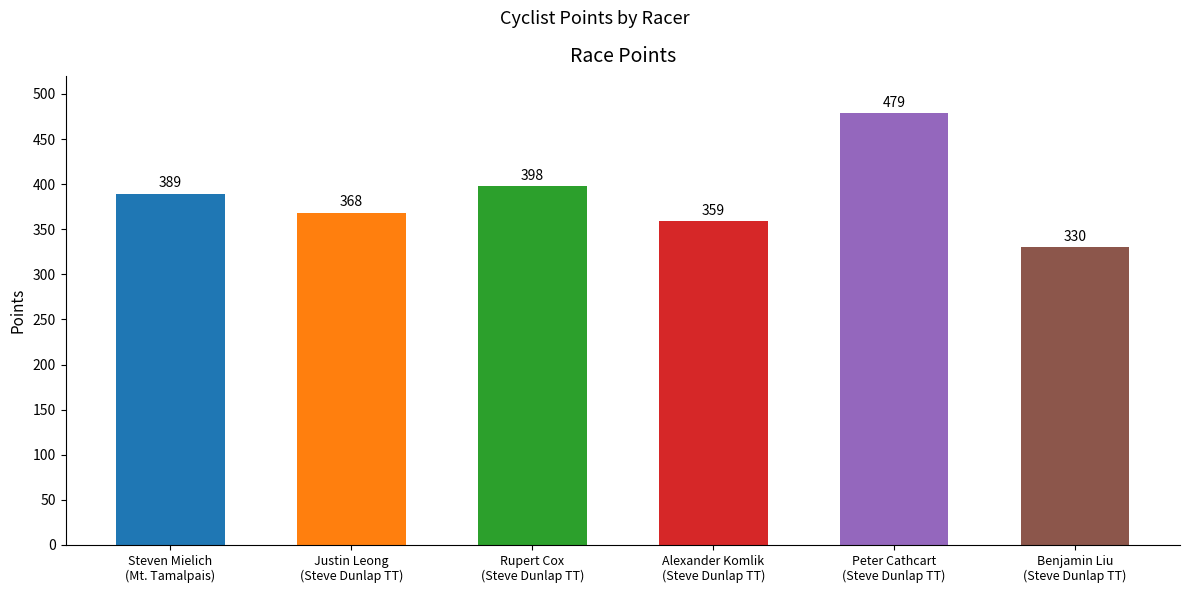

What is the difference between the maximum and minimum values?

148.7